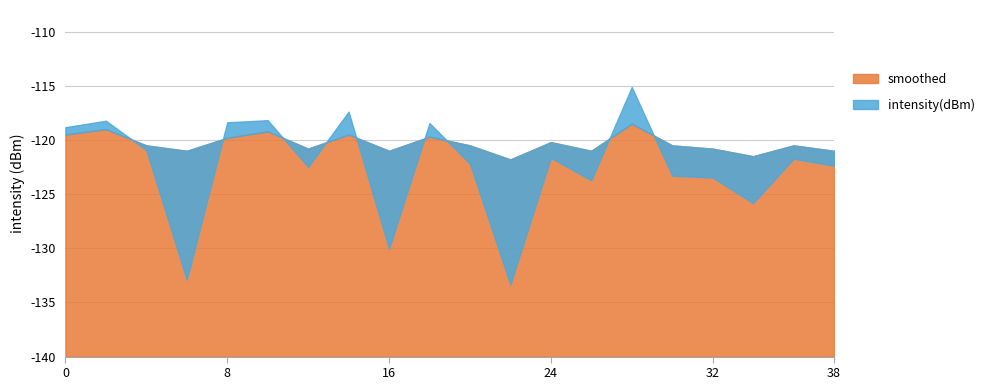

What is the maximum value for intensity(dBm)?

-115.1